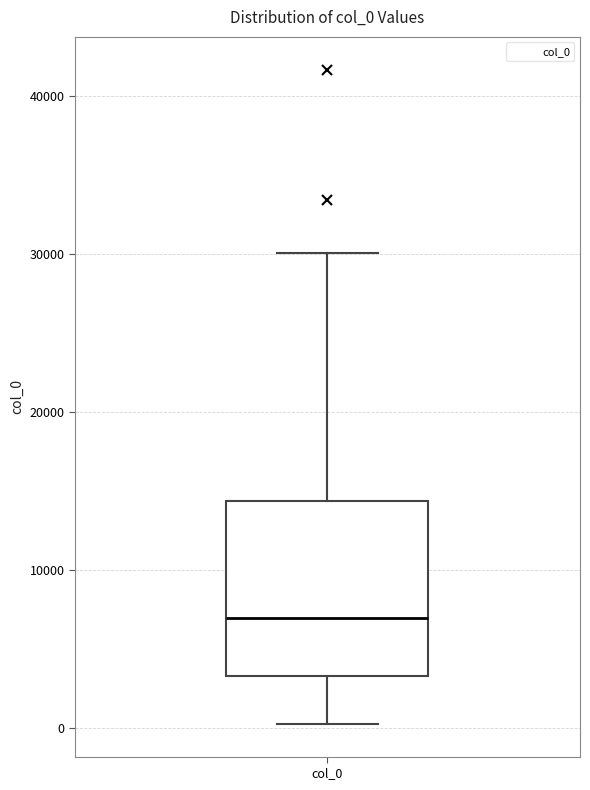

Where is the upper edge of the box for col_0 on the y-axis? The values are not printed on the chart, so give them approximately, as read against the axis.

14000